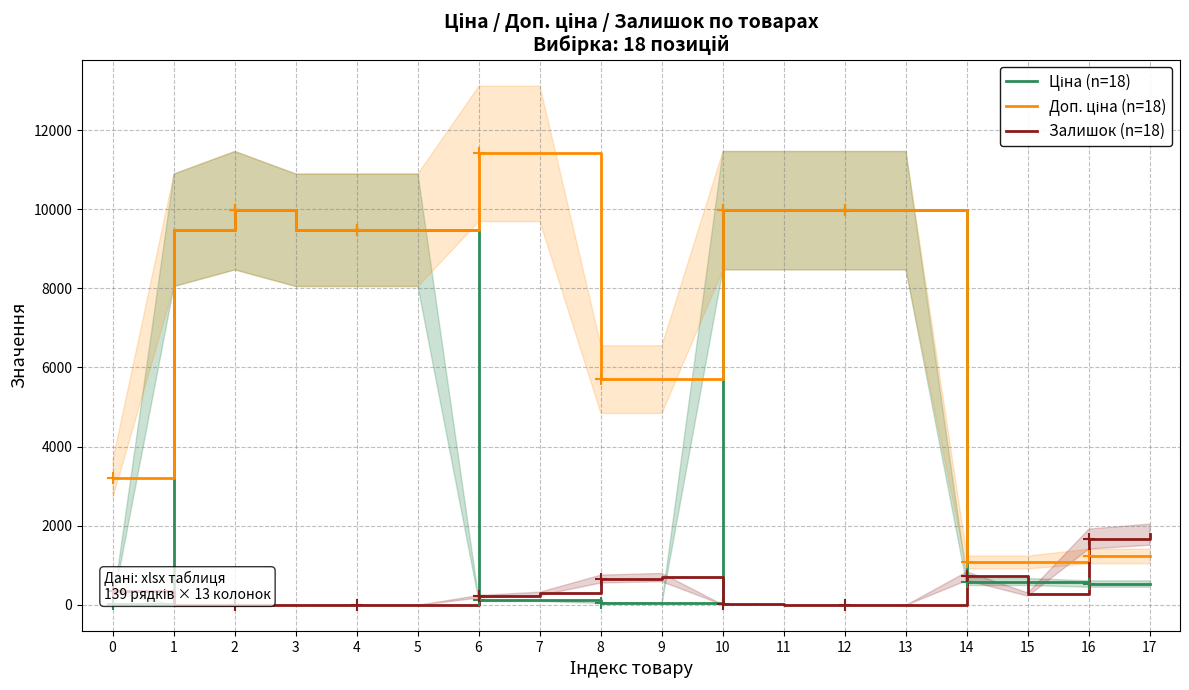

What are all the series names shown in the legend?

Ціна (n=18), Доп. ціна (n=18), Залишок (n=18)